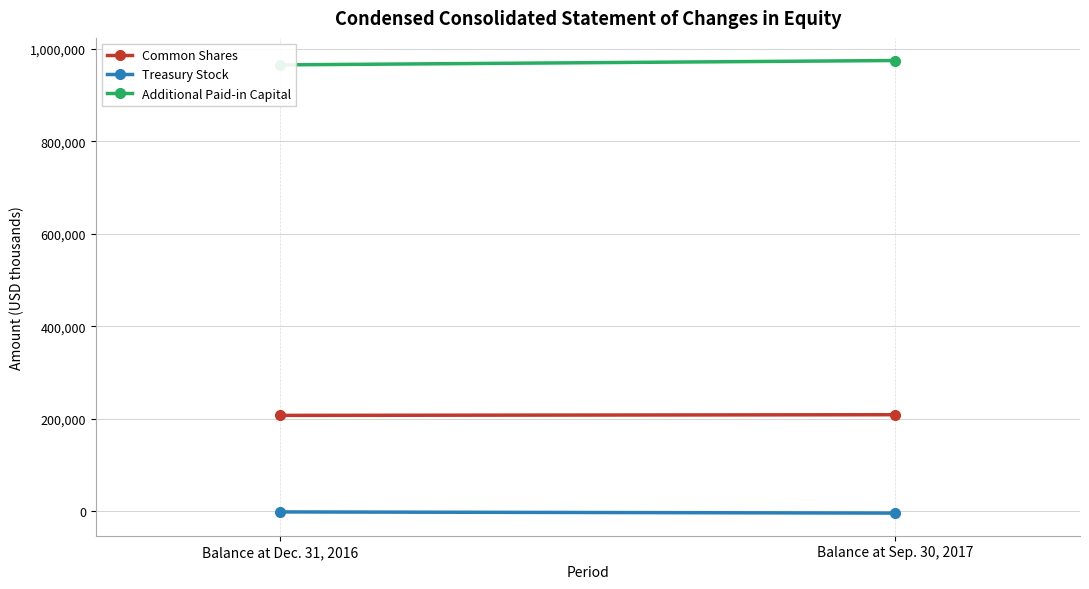

What is the value of the Common Shares point at the 2nd from the left?

208642